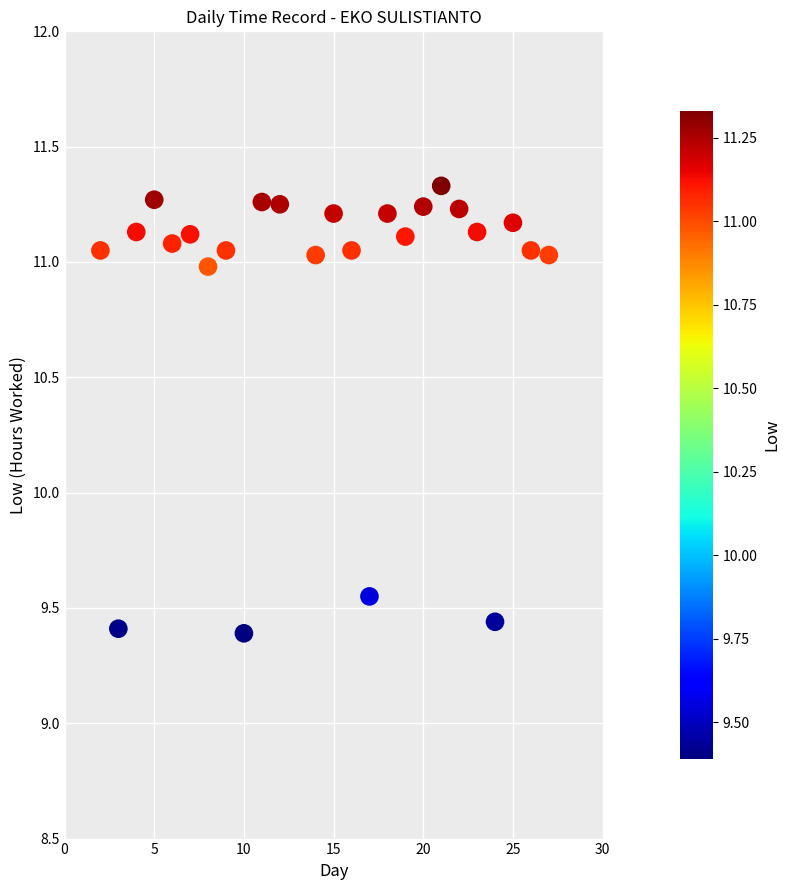

What is the range of Y values (max minus min)?

1.9